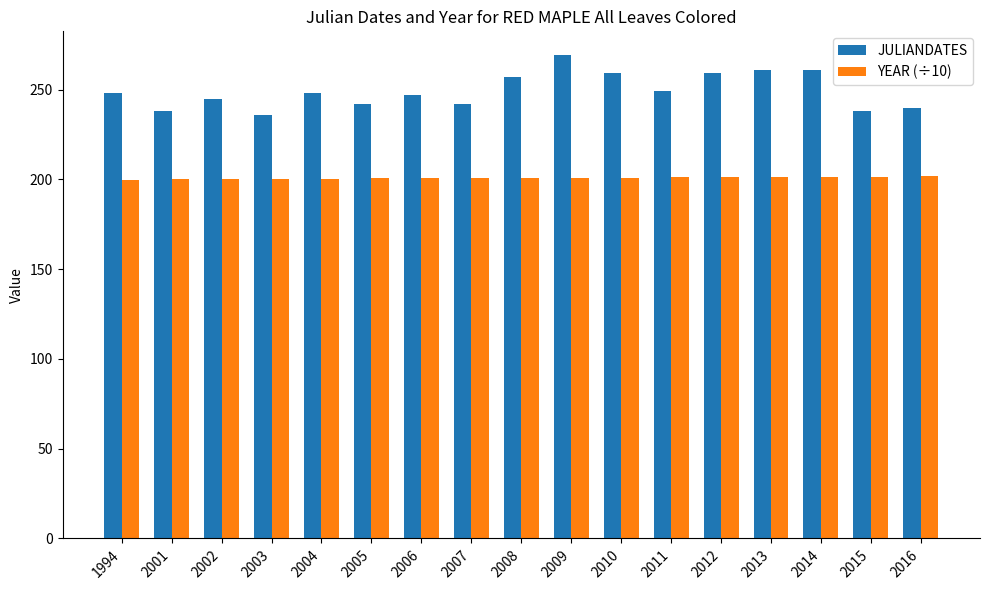

List the series in order of their overall mean, lowest first.

YEAR (÷10), JULIANDATES